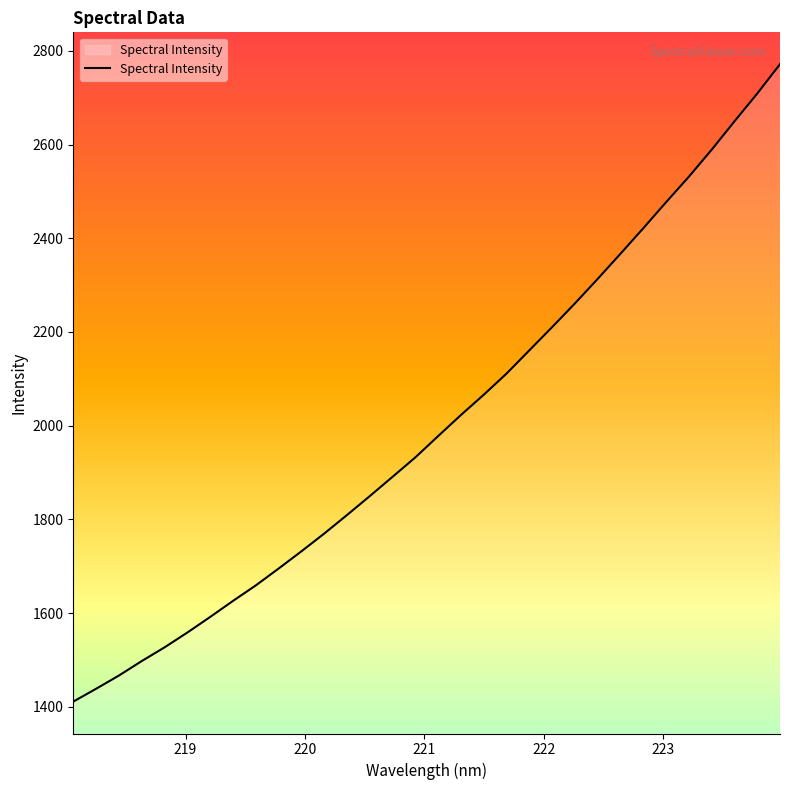

What is the minimum value shown in the chart?

1411.1